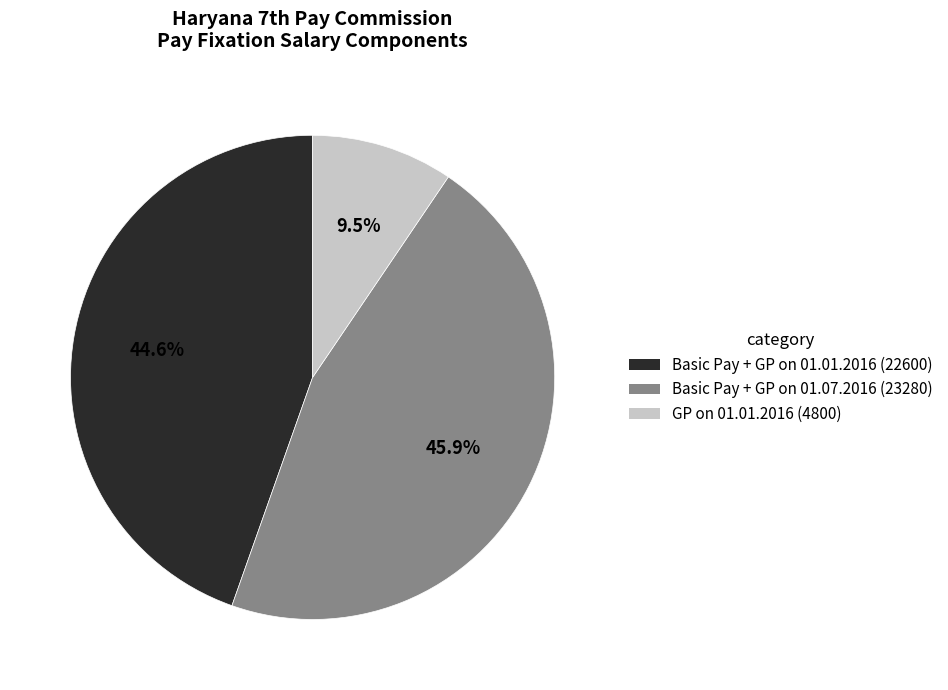

Is there any slice that represents more than half of the pie?

No